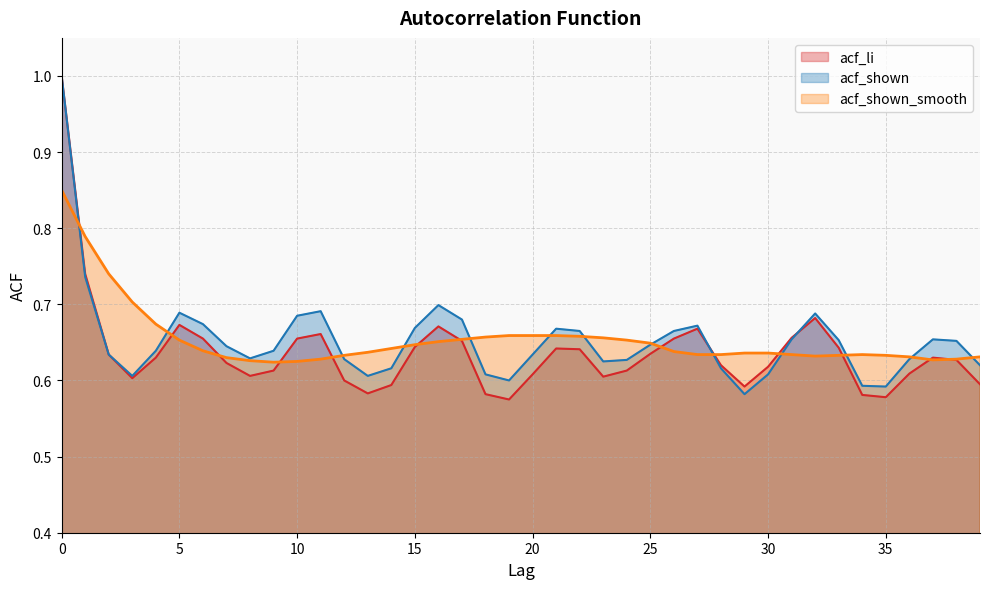

Between 29 and 38, which series saw the biggest shift?

acf_shown